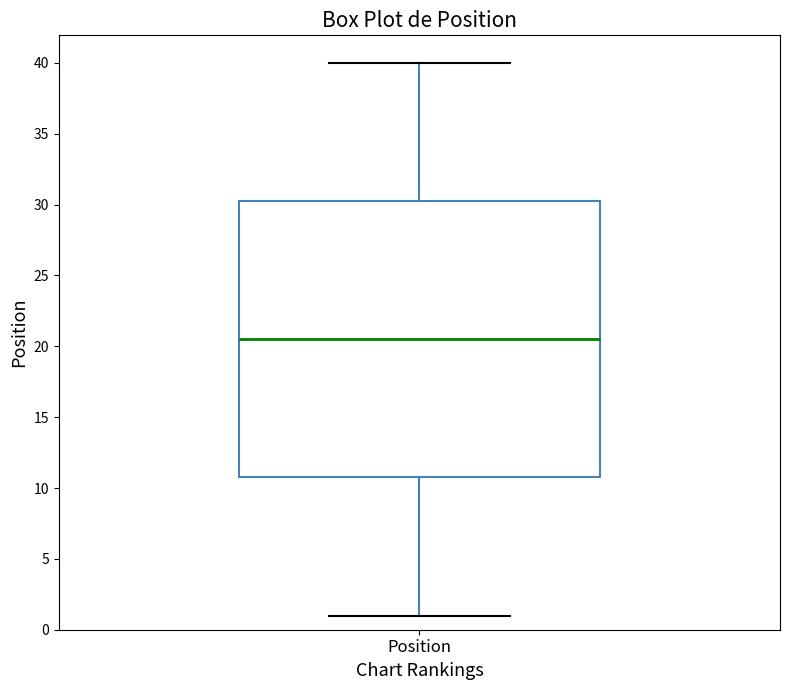

Read this box plot against the y-axis: the position of the median line, the range covered by the box, and the ends of both whiskers. The values are not printed on the chart, so give them approximately, as read against the axis.

median 20.5, box 11.0 to 30.5, whiskers 1.0 to 40.0